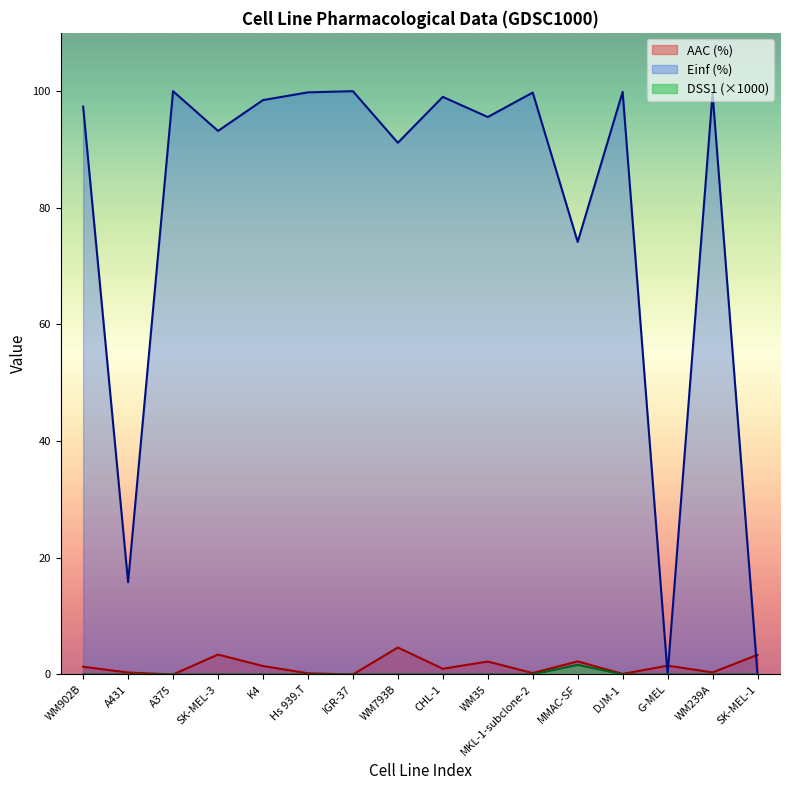

What is the value of the AAC (%) point at the 1st from the left?

1.3